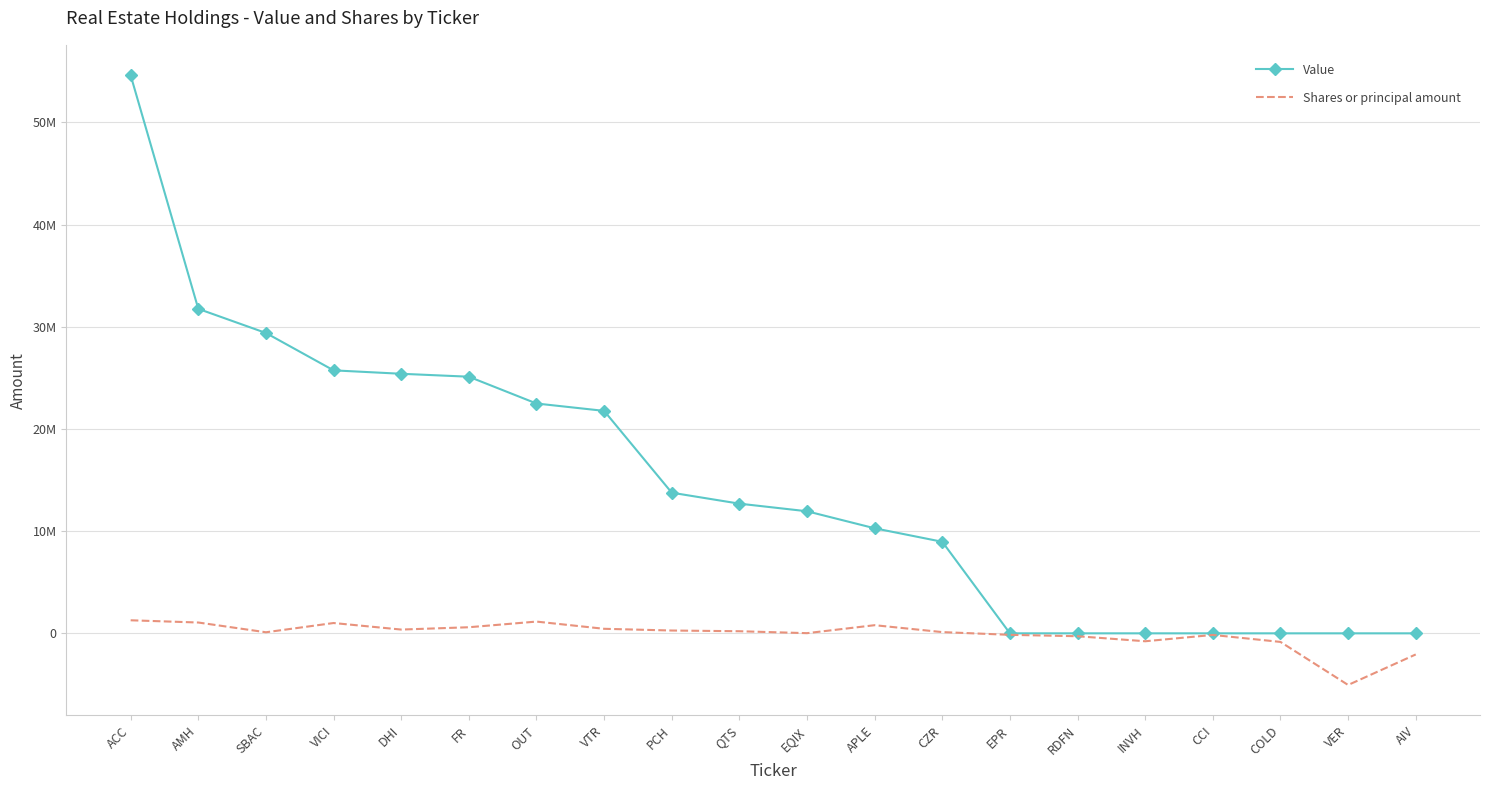

Where does the Shares or principal amount series first go above 205098?

ACC